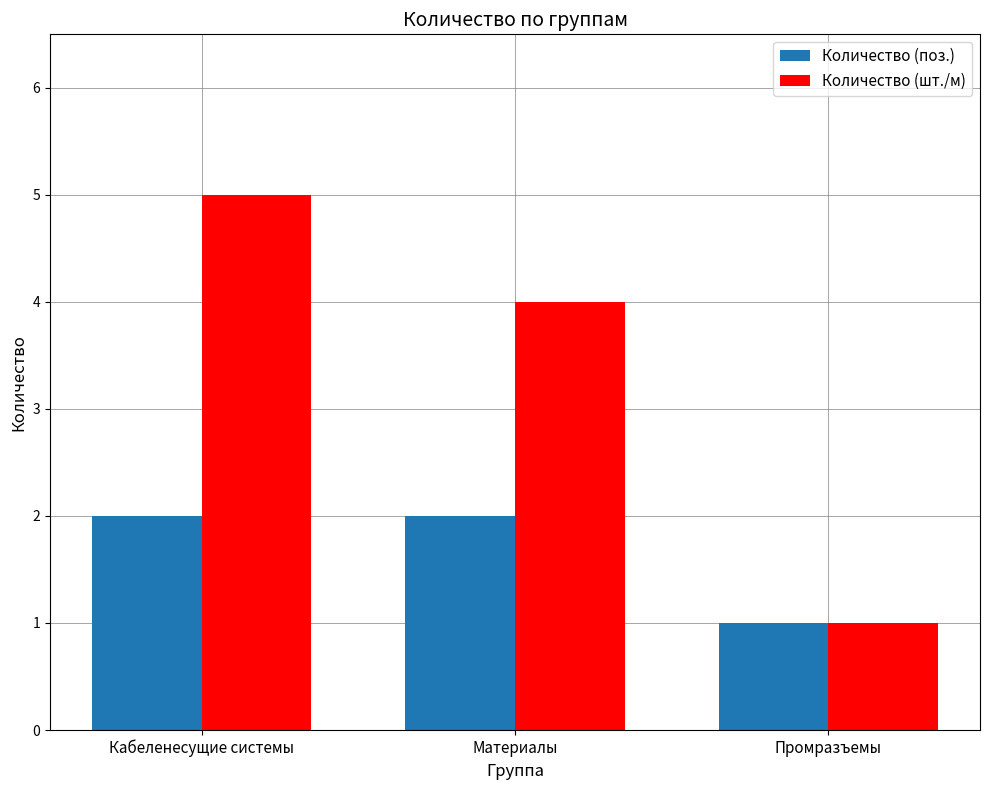

The Количество (шт./м) series shows 1 at Промразъемы. True or false?

True